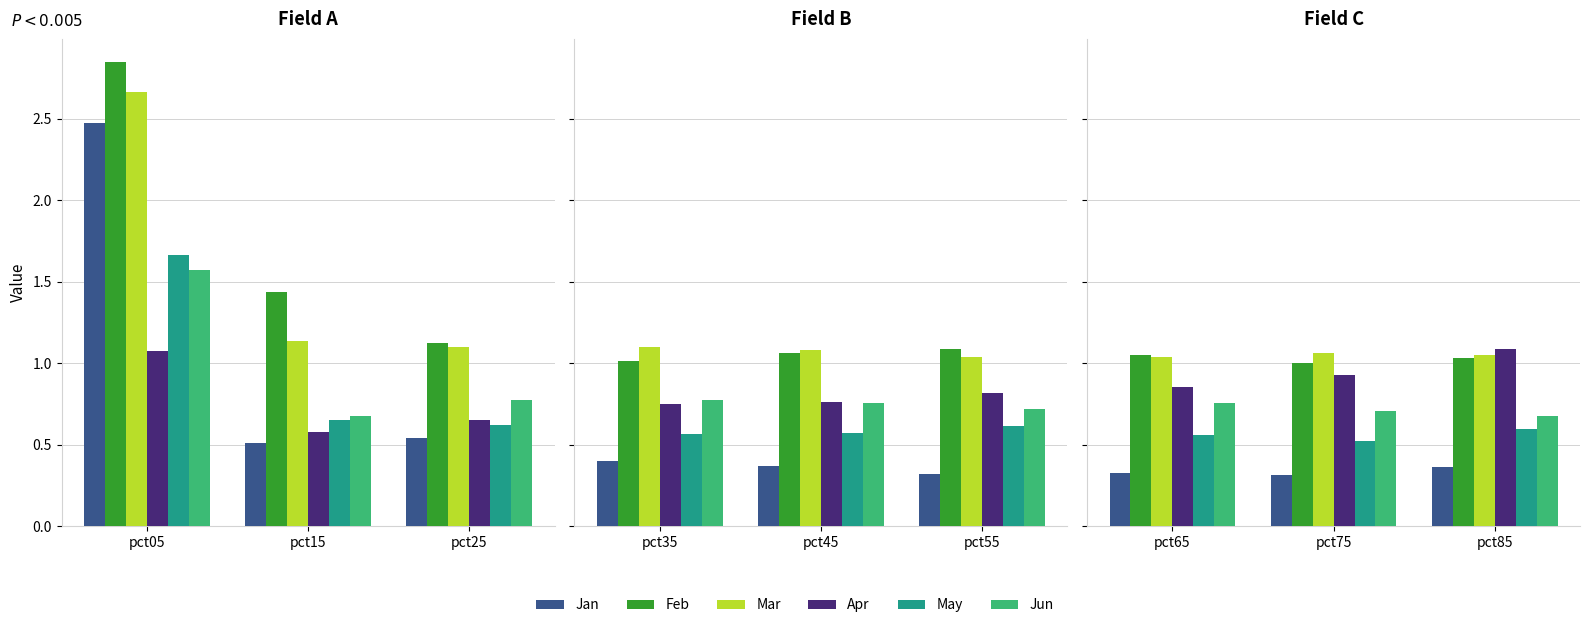

The Mar series shows 1.8 at pct75. True or false?

False